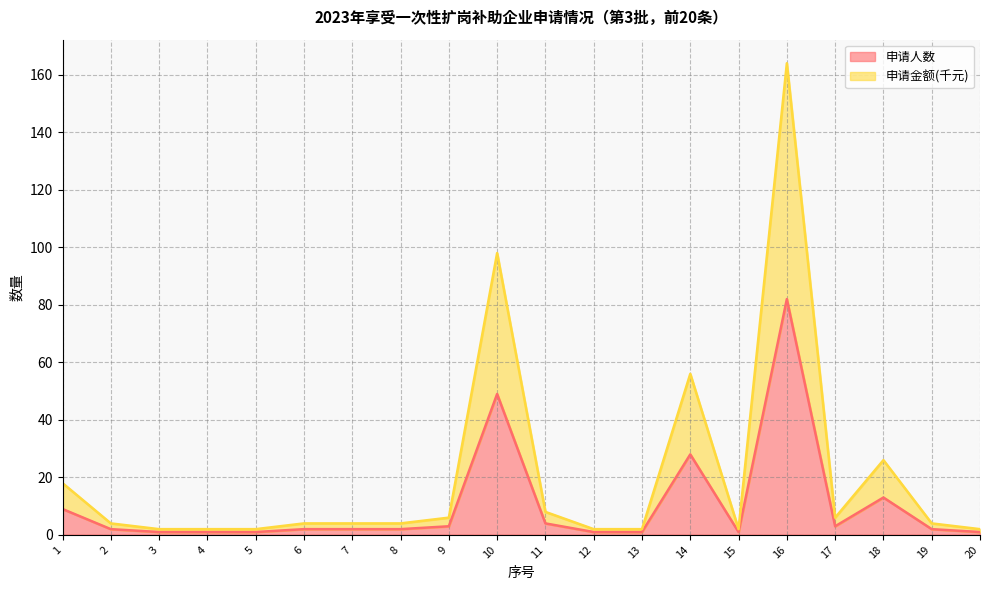

Which series changed the most between 1 and 9?

申请金额(千元)